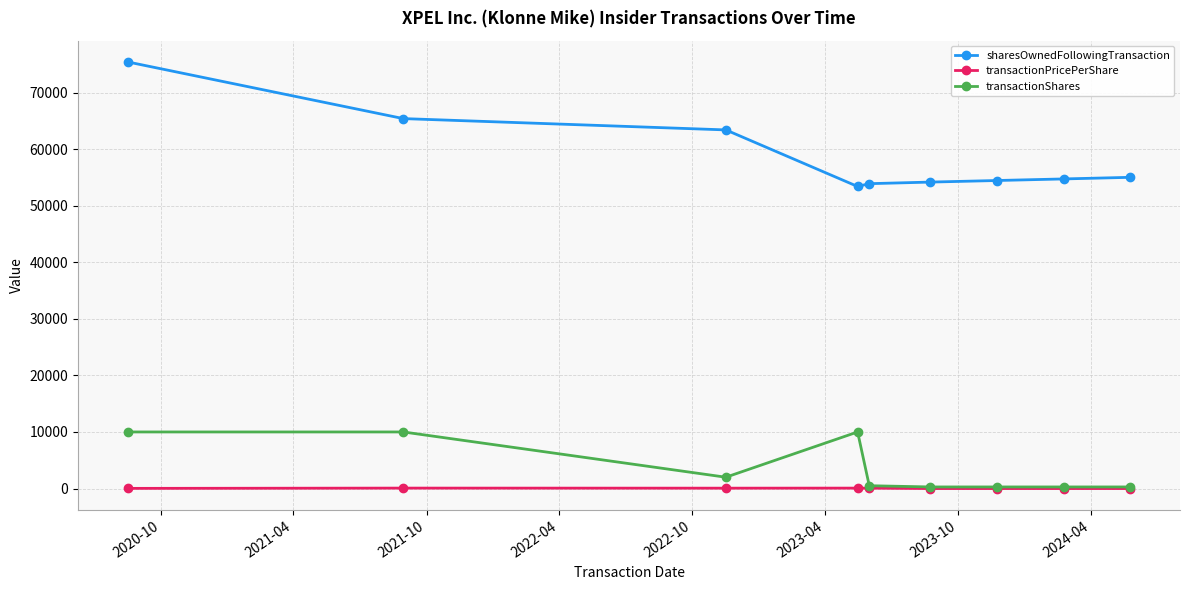

Count the number of categories in the chart.

9